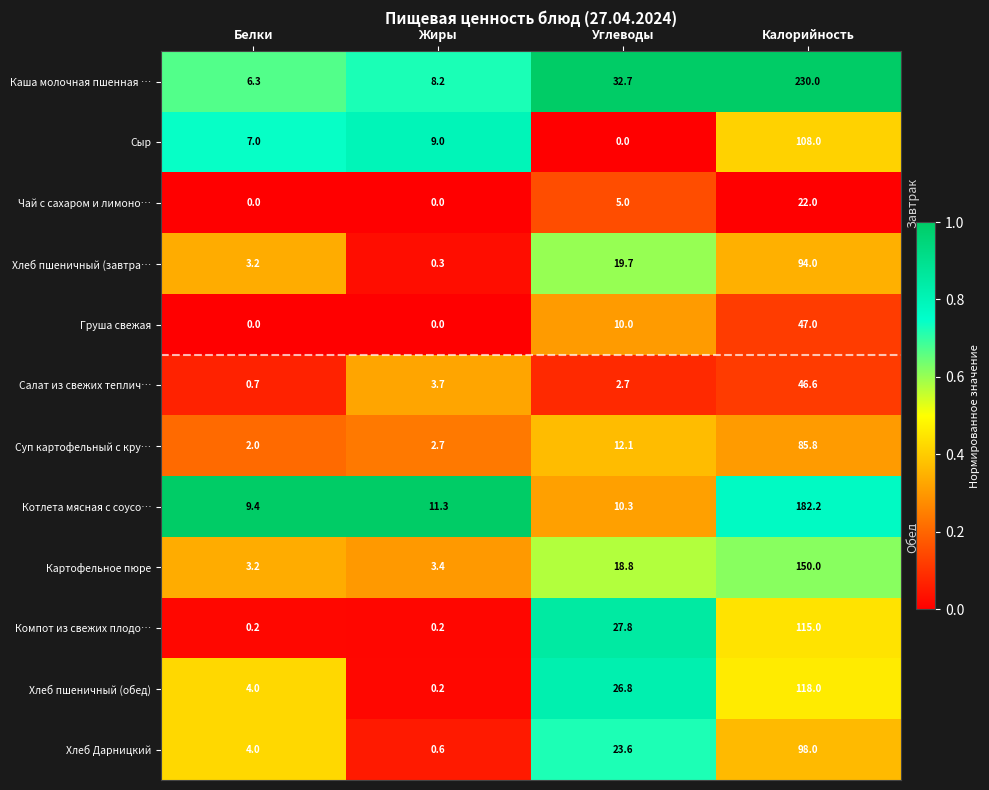

Which series has the largest total across all categories?

Каша молочная пшенная …